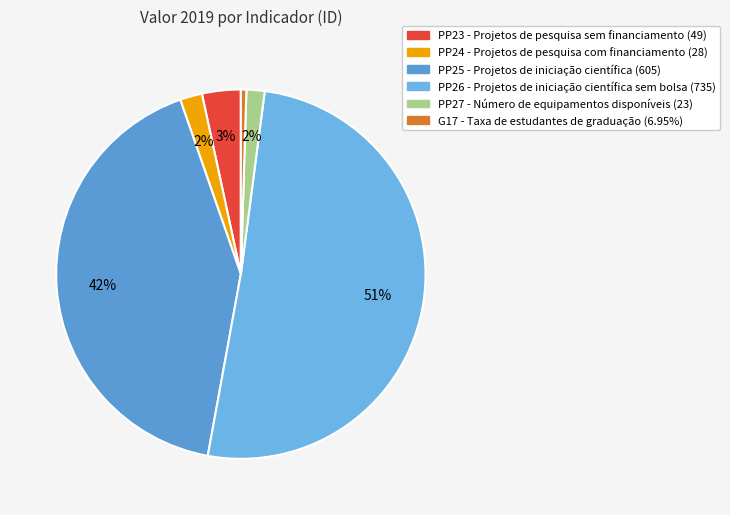

The PP23 slice represents 3% of the pie. True or false?

True